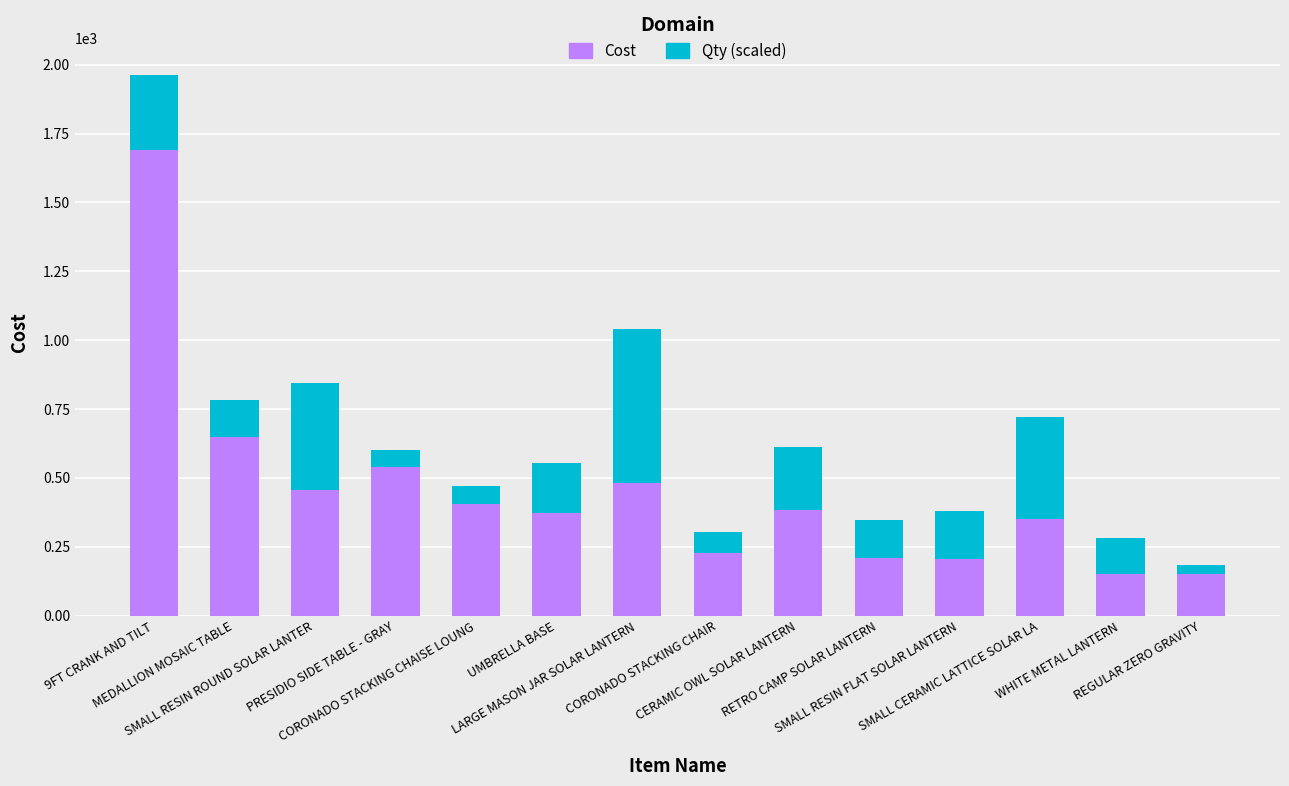

How many bars are there in total?

14